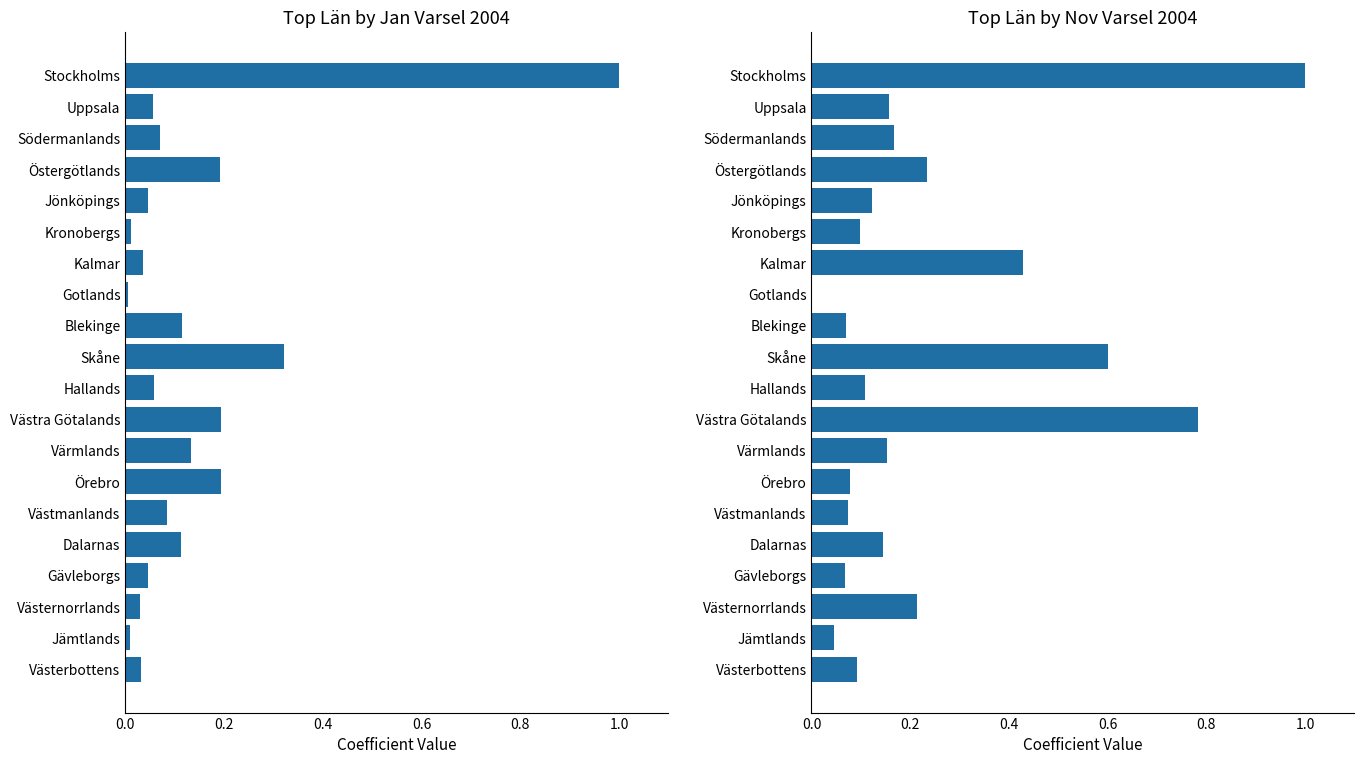

Is it true that Jan equals 0.0 at Jämtlands?

False